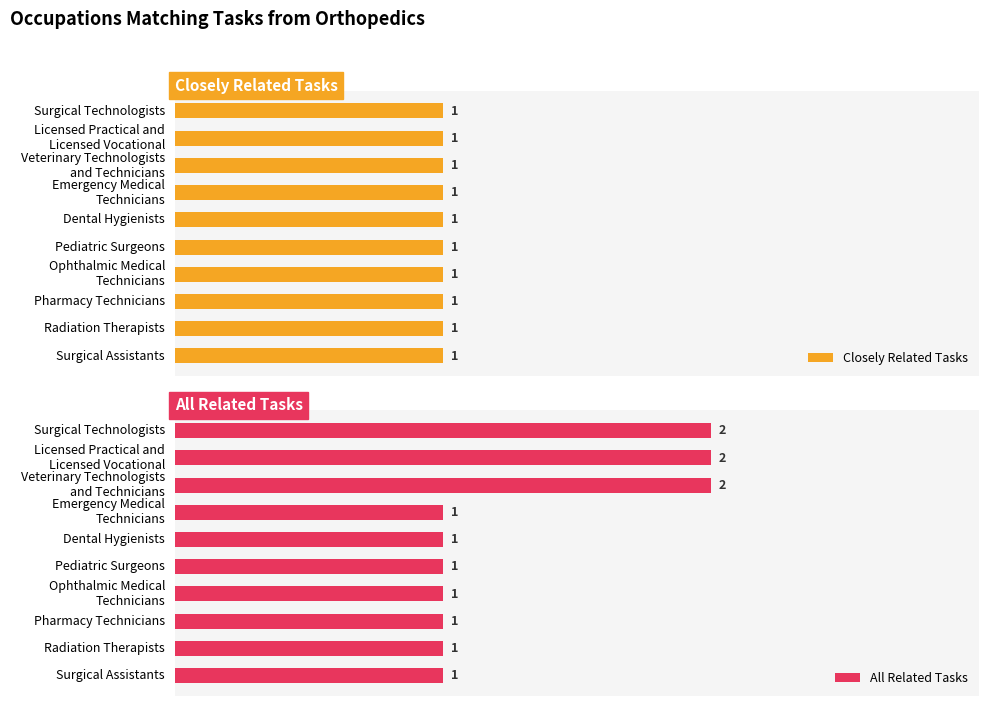

What is the sum of the All Related Tasks values at Ophthalmic Medical Technicians and Surgical Assistants?

2.0